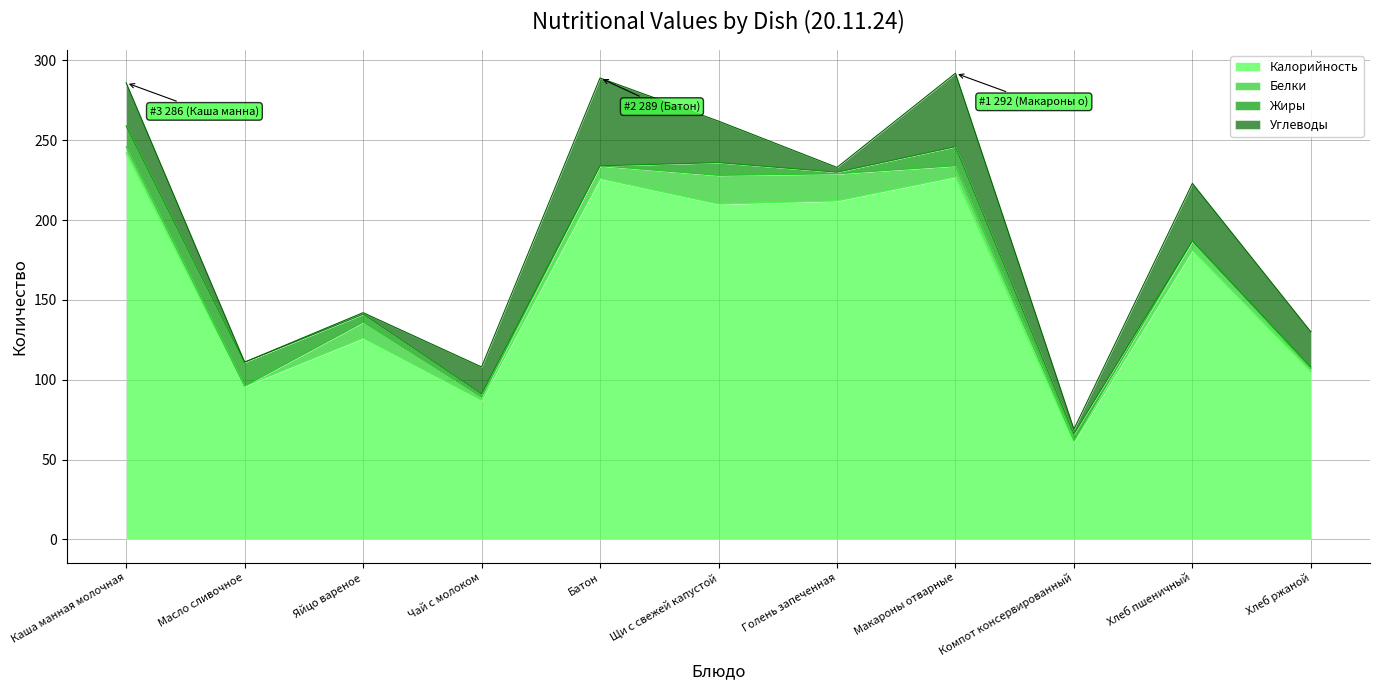

Reading left to right, what are all the values shown in this chart?

Калорийность: Каша манная молочная=242	Масло сливочное=96	Яйцо вареное=126	Чай с молоком=87	Батон=226	Щи с свежей капустой=210	Голень запеченная=212	Макароны отварные=227	Компот консервированный=61	Хлеб пшеничный=181	Хлеб ржаной=105
Белки: Каша манная молочная=4	Масло сливочное=0	Яйцо вареное=10	Чай с молоком=2	Батон=8	Щи с свежей капустой=18	Голень запеченная=17	Макароны отварные=7	Компот консервированный=1	Хлеб пшеничный=6	Хлеб ржаной=2
Жиры: Каша манная молочная=13	Масло сливочное=15	Яйцо вареное=5	Чай с молоком=2	Батон=0	Щи с свежей капустой=8	Голень запеченная=1	Макароны отварные=12	Компот консервированный=4	Хлеб пшеничный=0	Хлеб ржаной=1
Углеводы: Каша манная молочная=27	Масло сливочное=0	Яйцо вареное=1	Чай с молоком=17	Батон=55	Щи с свежей капустой=26	Голень запеченная=3	Макароны отварные=46	Компот консервированный=3	Хлеб пшеничный=36	Хлеб ржаной=22